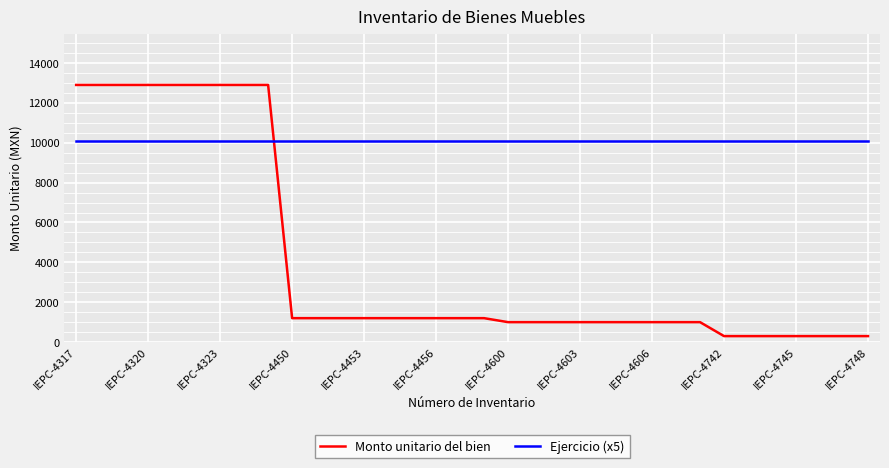

What is the difference between the maximum and minimum values in the Monto unitario del bien series?

12600